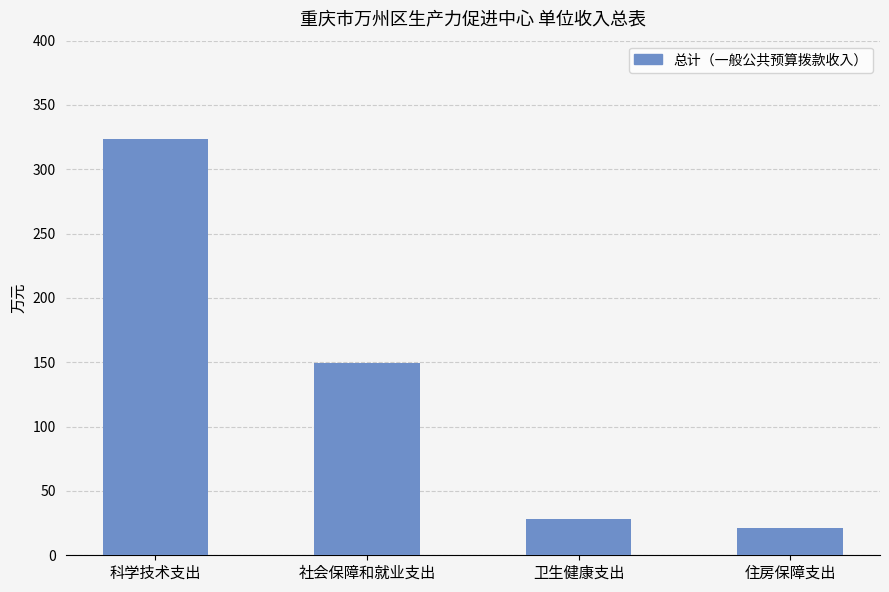

The value at 科学技术支出 is 323.5. True or false?

True